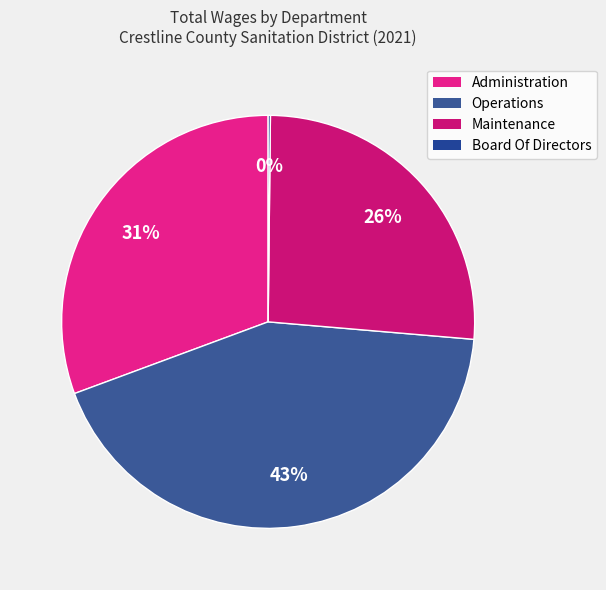

Is there a majority slice in this chart?

No